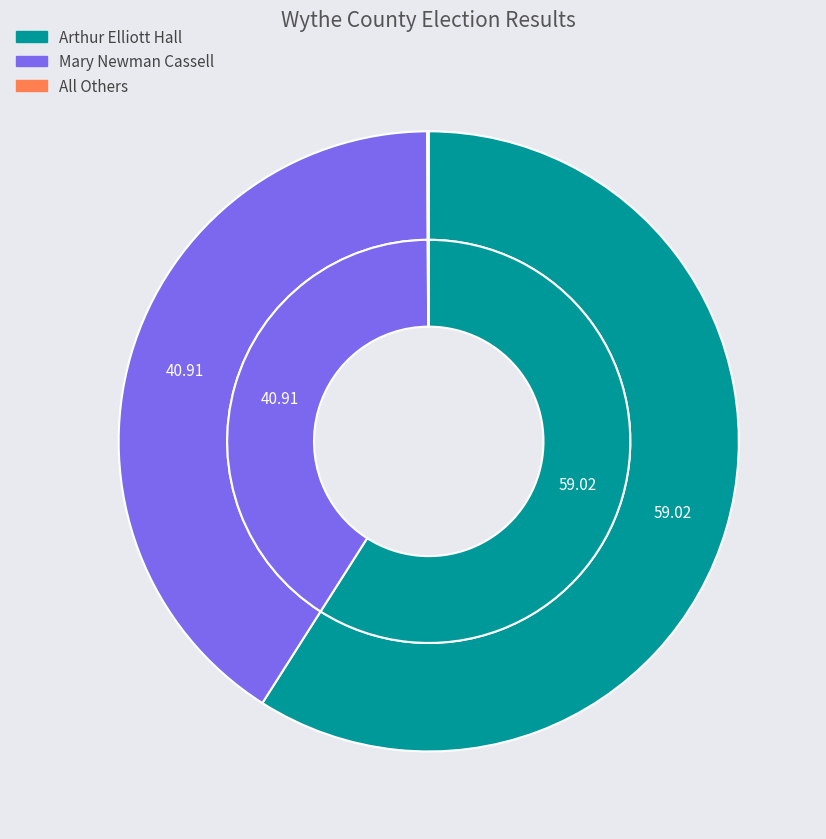

To the nearest percent, what is the difference between the Arthur Elliott Hall and All Others slice percentages?

59%